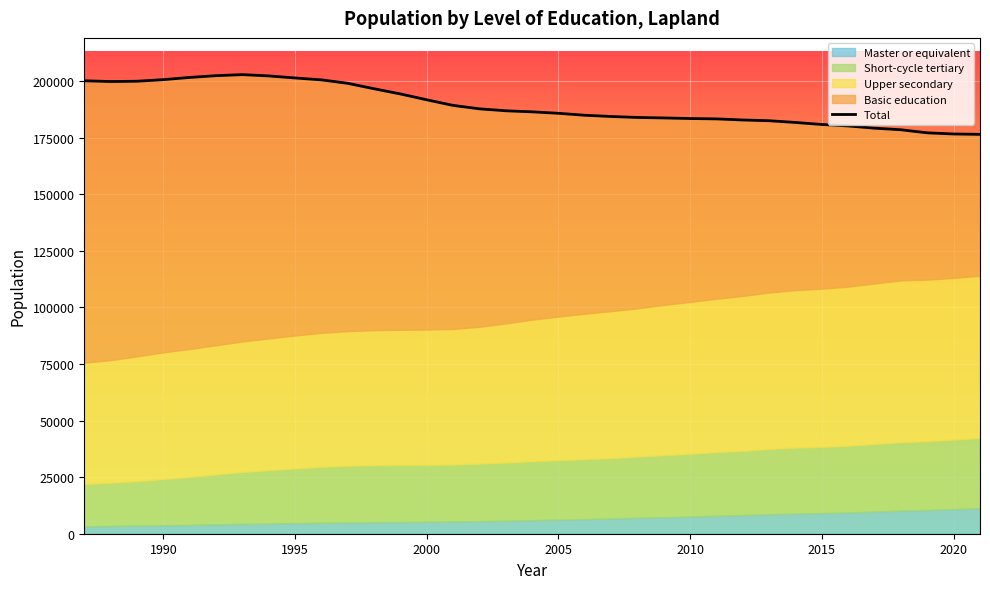

Reading right to left, extract all data points from this chart.

176494	176665	177161	178522	179223	180207	180858	181748	182514	182844	183330	183488	183748	183963	184390	184935	185800	186443	186917	187777	189288	191768	194352	196647	199051	200579	201411	202325	202895	202433	201652	200674	199973	199841	200174